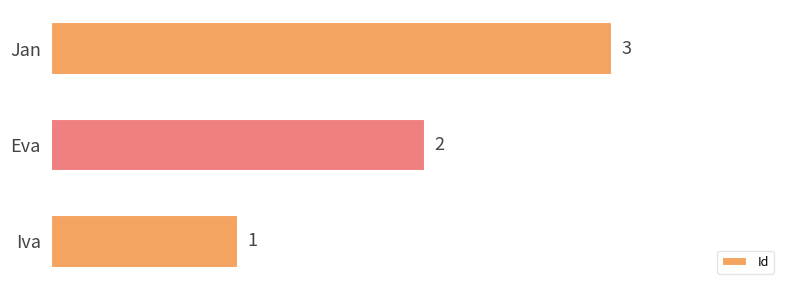

Is it true that the value at Eva is 1?

False